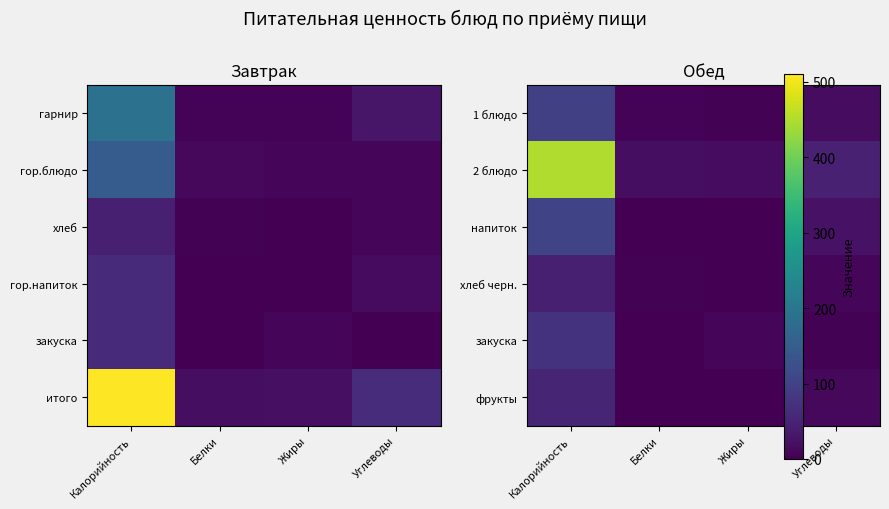

At Калорийность, list the series in order from largest to smallest.

2 блюдо, напиток, 1 блюдо, закуска, фрукты, хлеб черн.